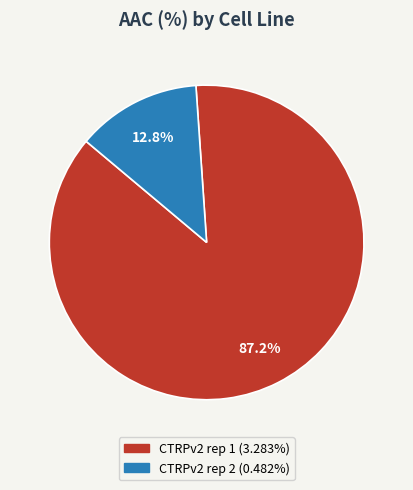

Is there a majority slice in this chart?

Yes